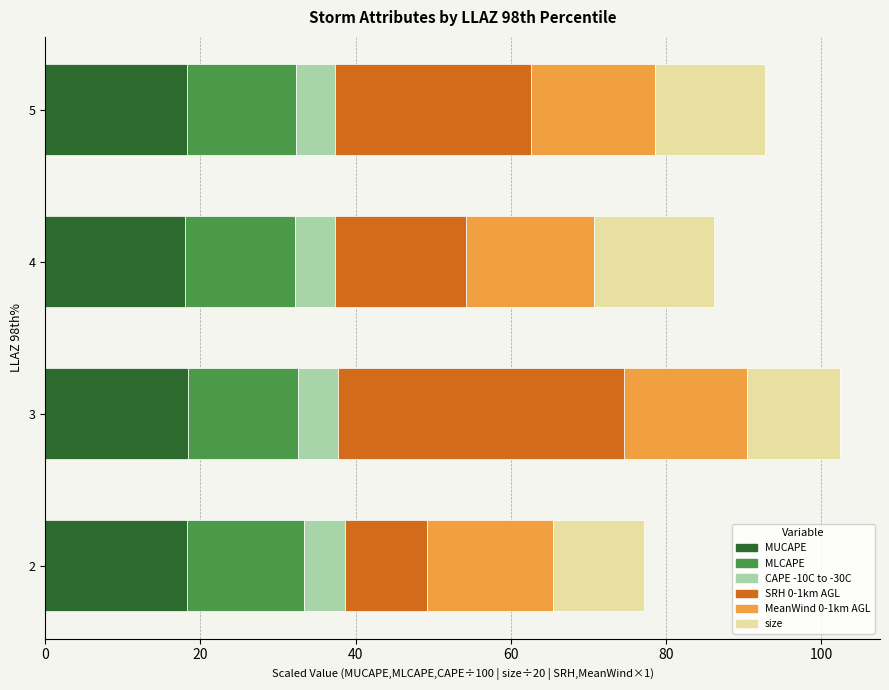

The value of MUCAPE at 3 is 18.3. True or false?

True